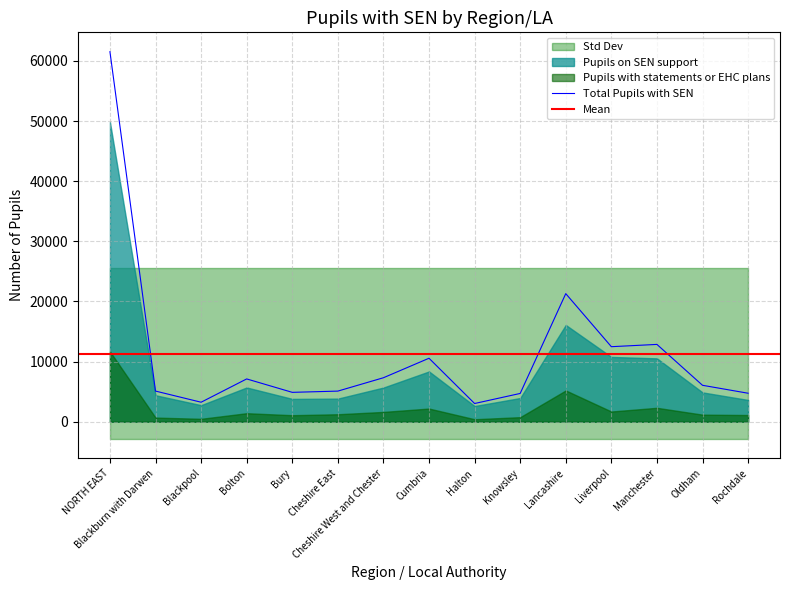

Is it true that Pupils with statements or EHC plans equals 418 at Halton?

True